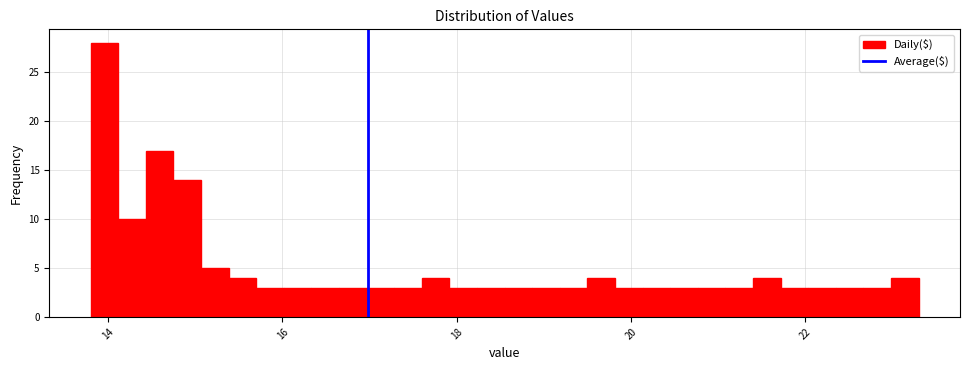

Around what value on the x-axis is the tallest bar? Give the approximate position of its centre, as read against the axis.

14.0